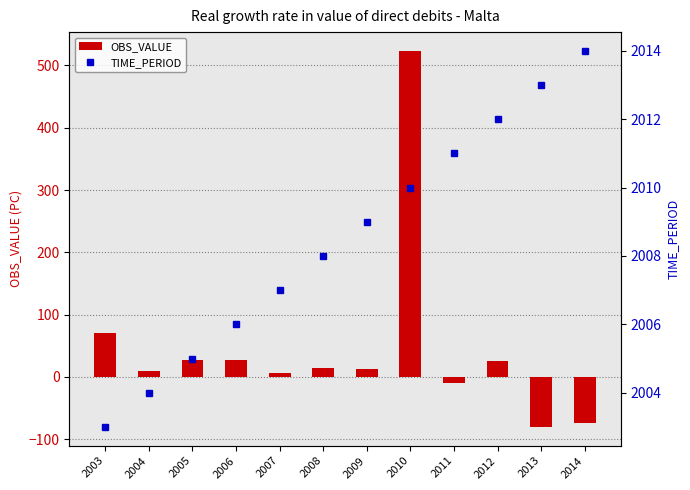

What is the value of the TIME_PERIOD bar at the 5th from the left?

2007.0